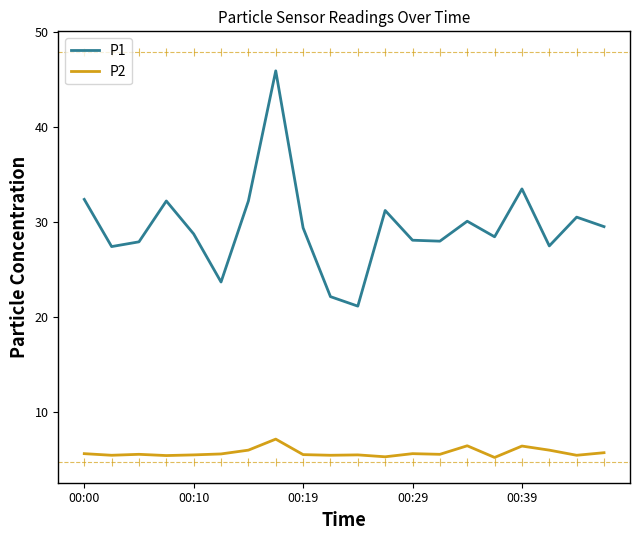

What is the total value across all series at 00:00?

38.0